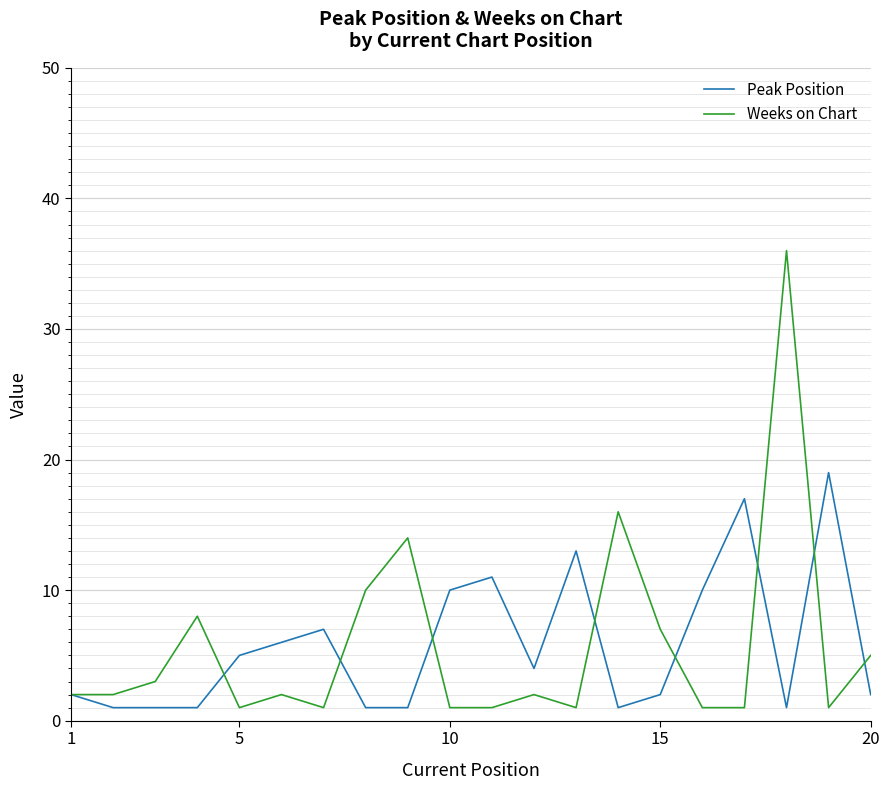

What is the maximum value shown in the chart?

36